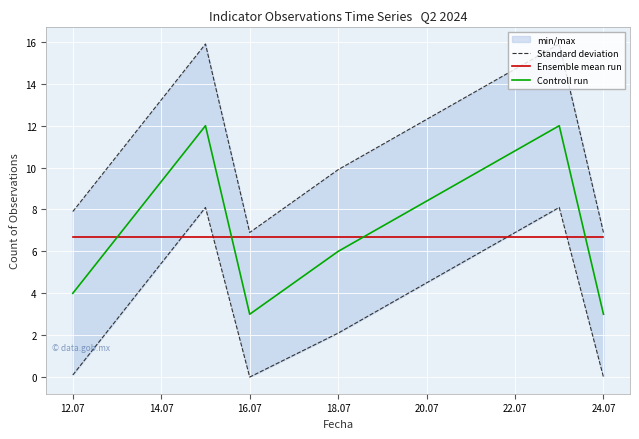

How many lines are shown in the chart?

3